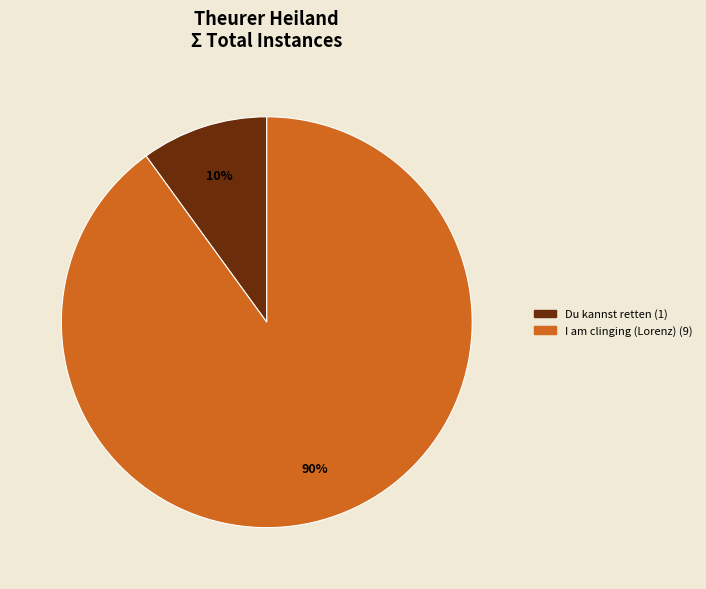

To the nearest percent, what is the difference between the largest and smallest slice percentages?

80%